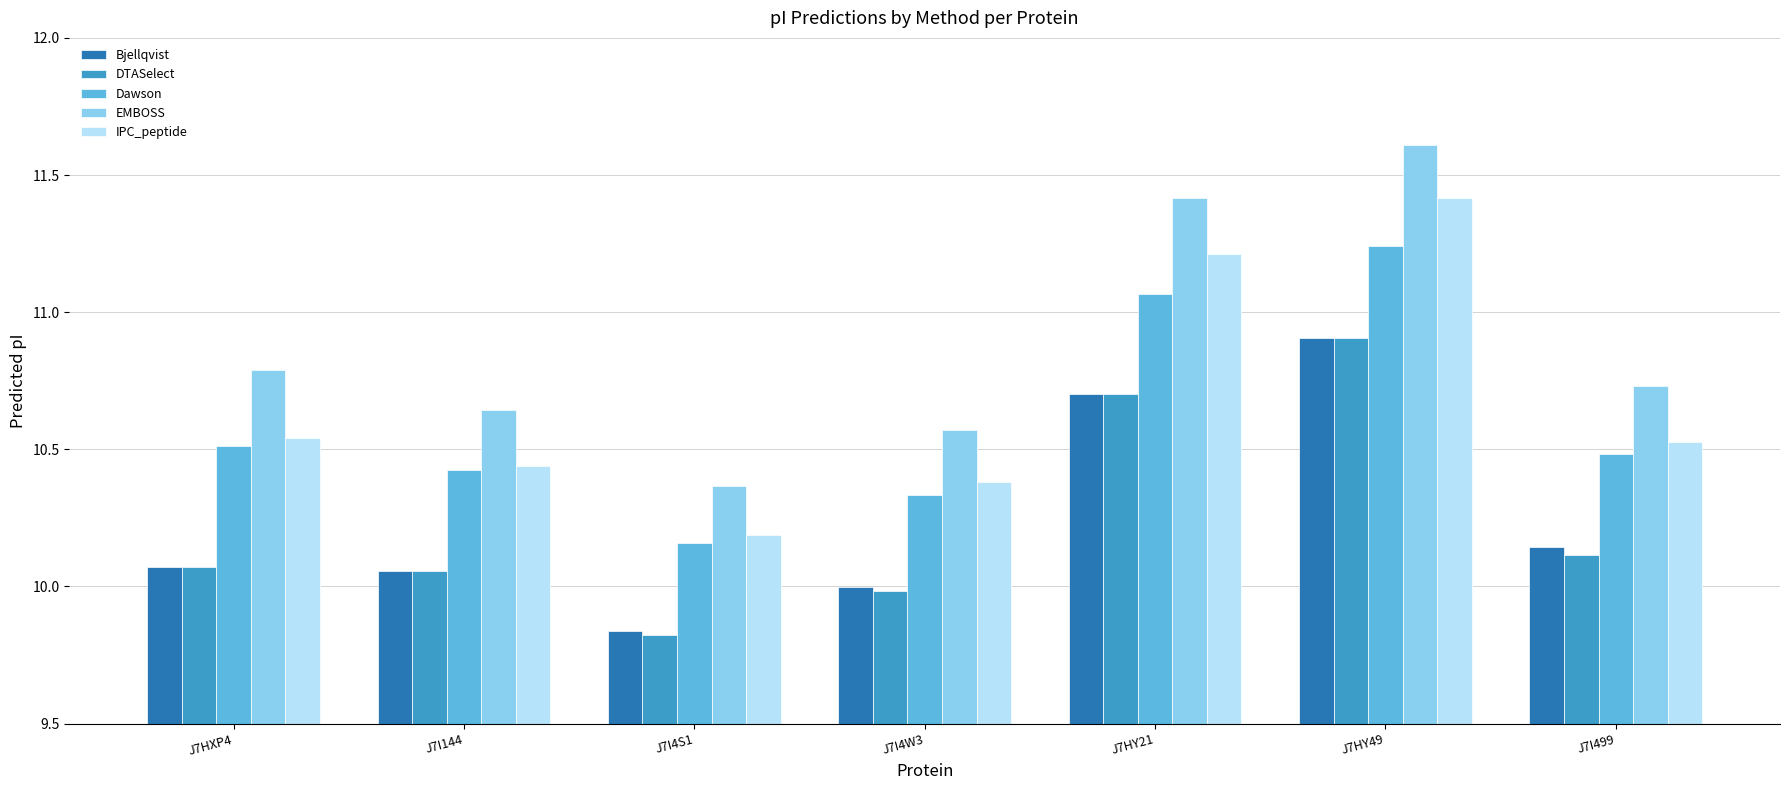

Which series changed the most between J7HXP4 and J7I4W3?

EMBOSS